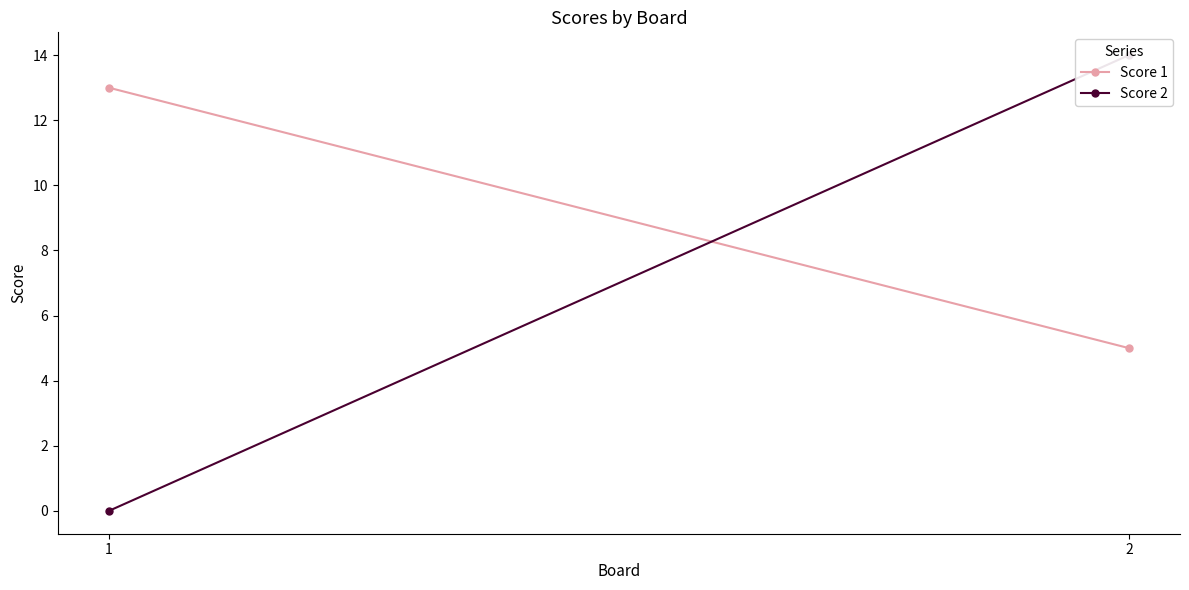

The value of Score 2 at 2 is 14. True or false?

True